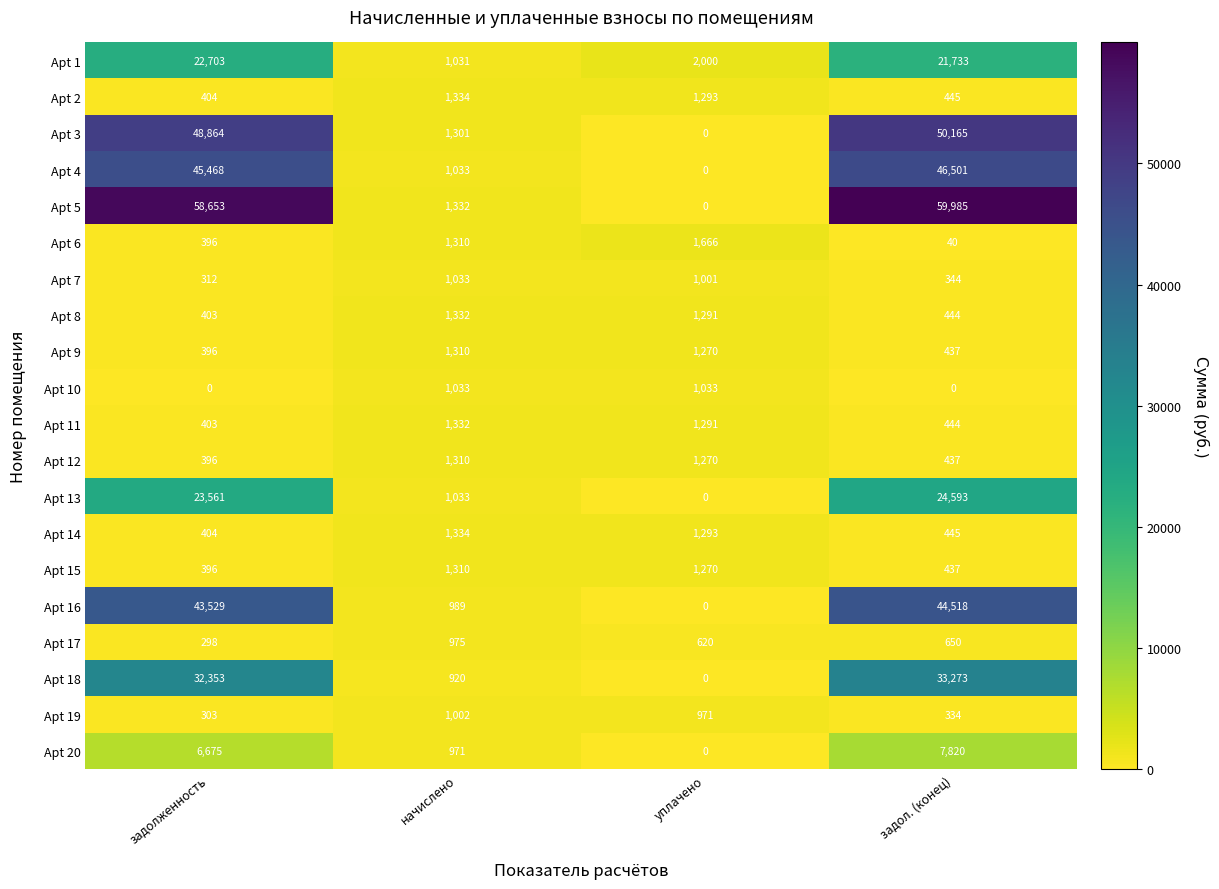

Count the number of categories in the chart.

4